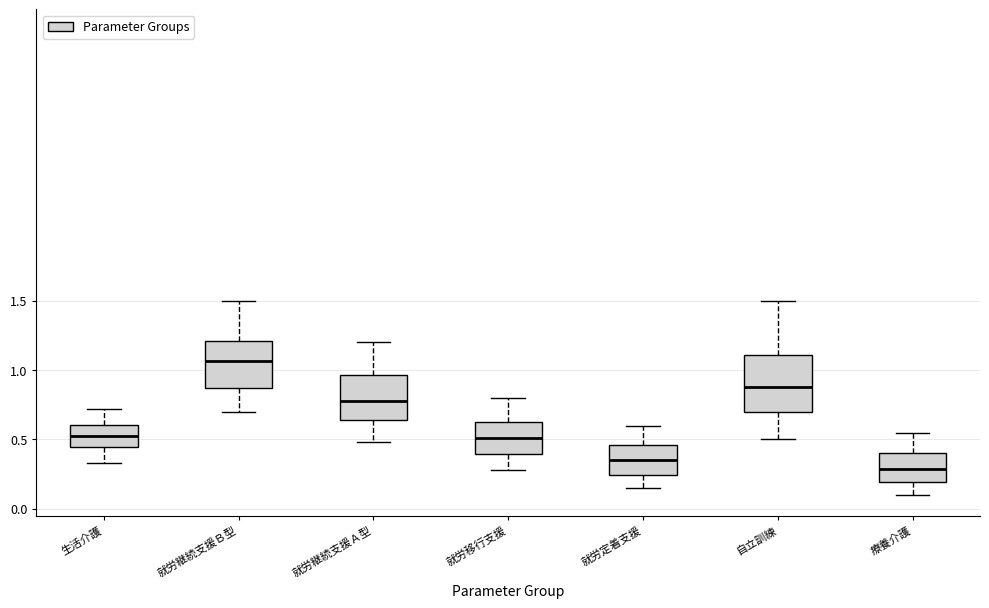

Which box is the tallest, from its lower edge to its upper edge?

自立訓練